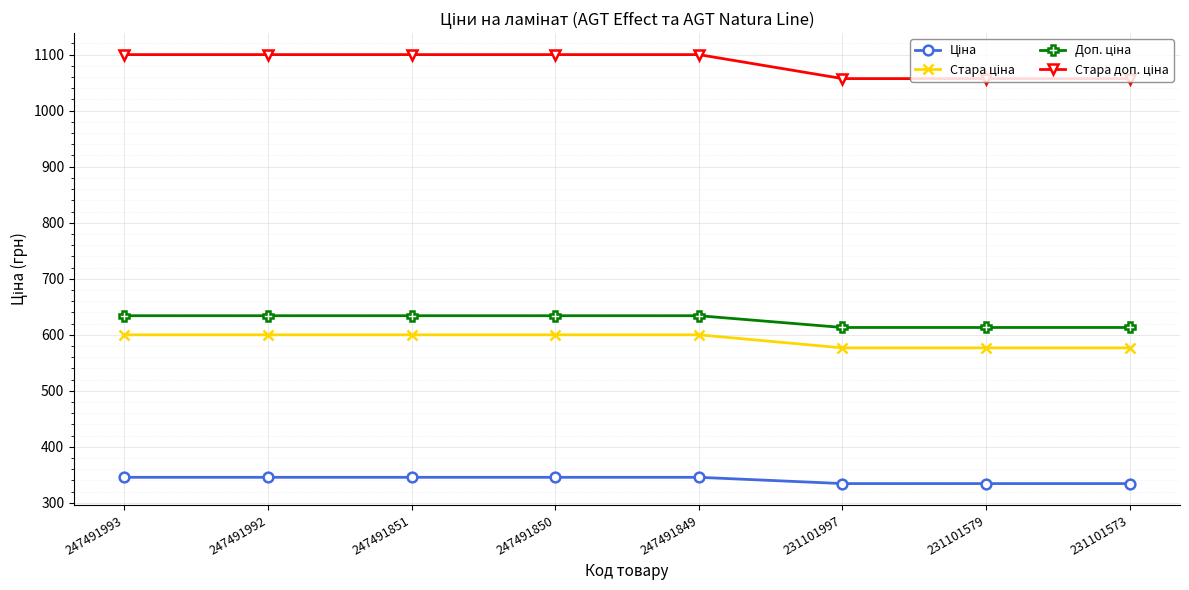

What is the total value across all series at 247491850?

2679.5